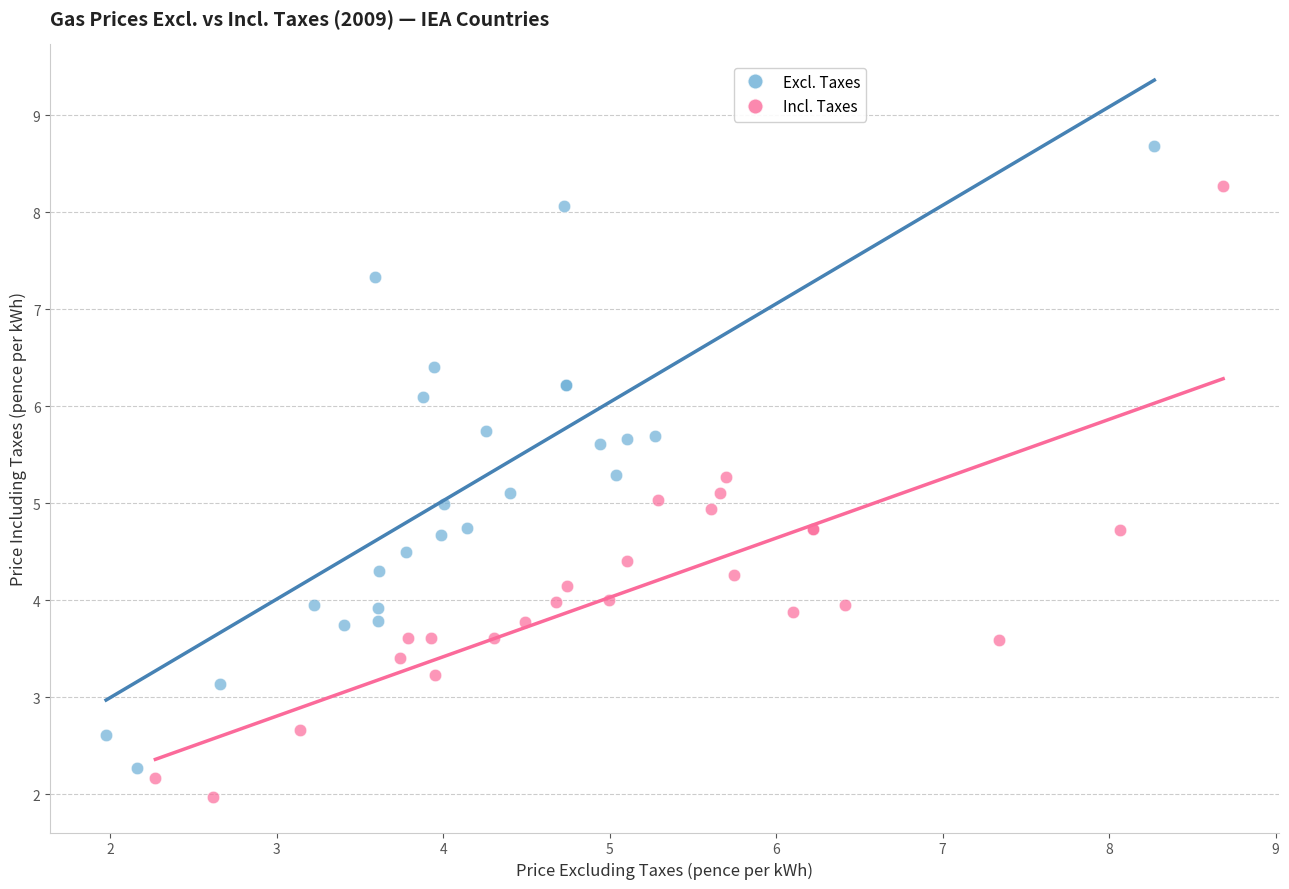

What are all the series names shown in the legend?

Excl. Taxes, Incl. Taxes